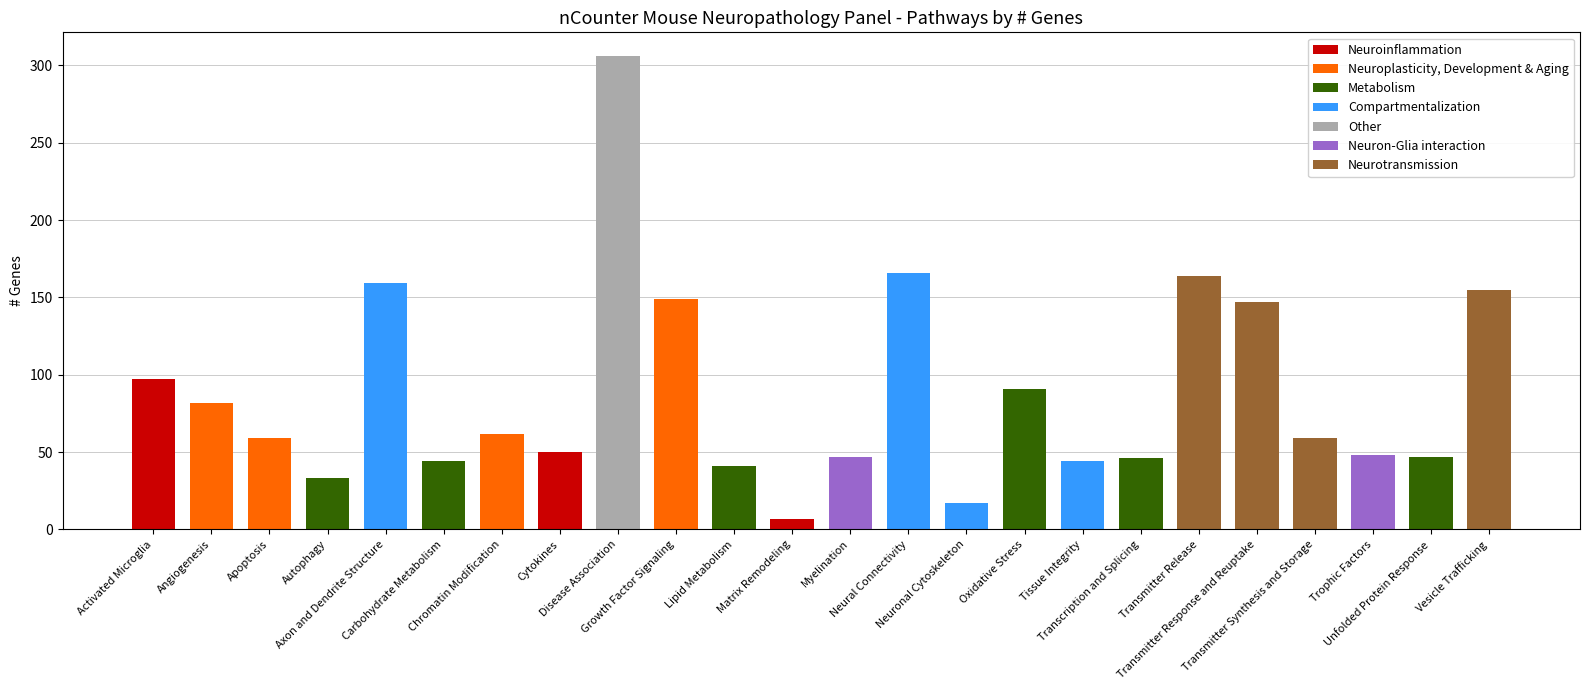

What is the label of the 14th bar from the left?

Neural Connectivity